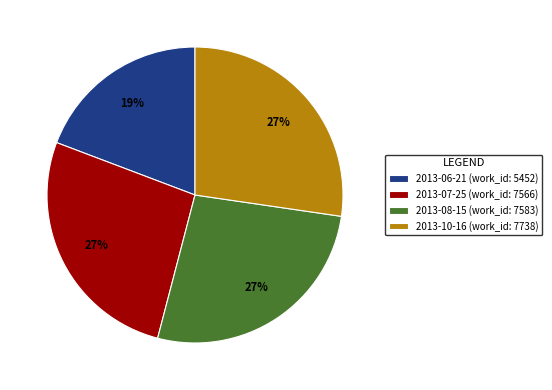

Combined, do 2013-06-21 and 2013-07-25 account for over 50%?

No